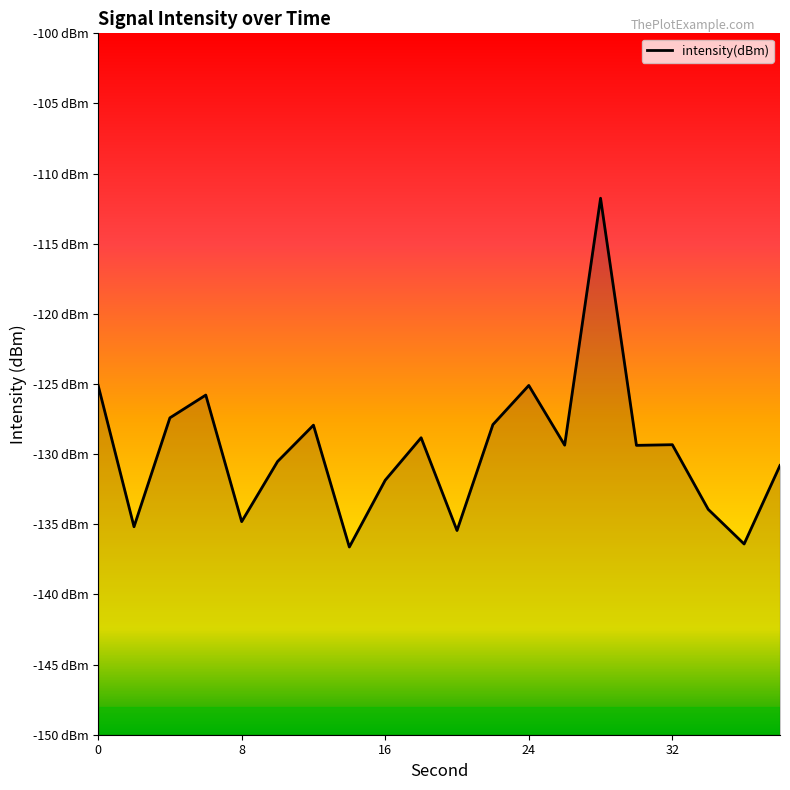

Does the chart display data point markers on the line(s)?

No